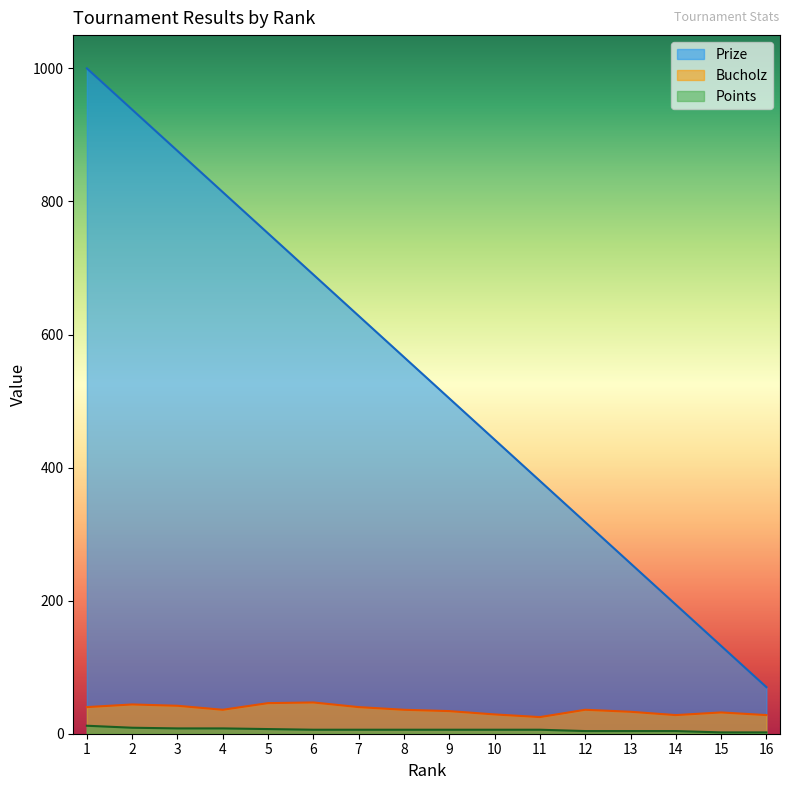

Does the chart have visible grid lines?

No